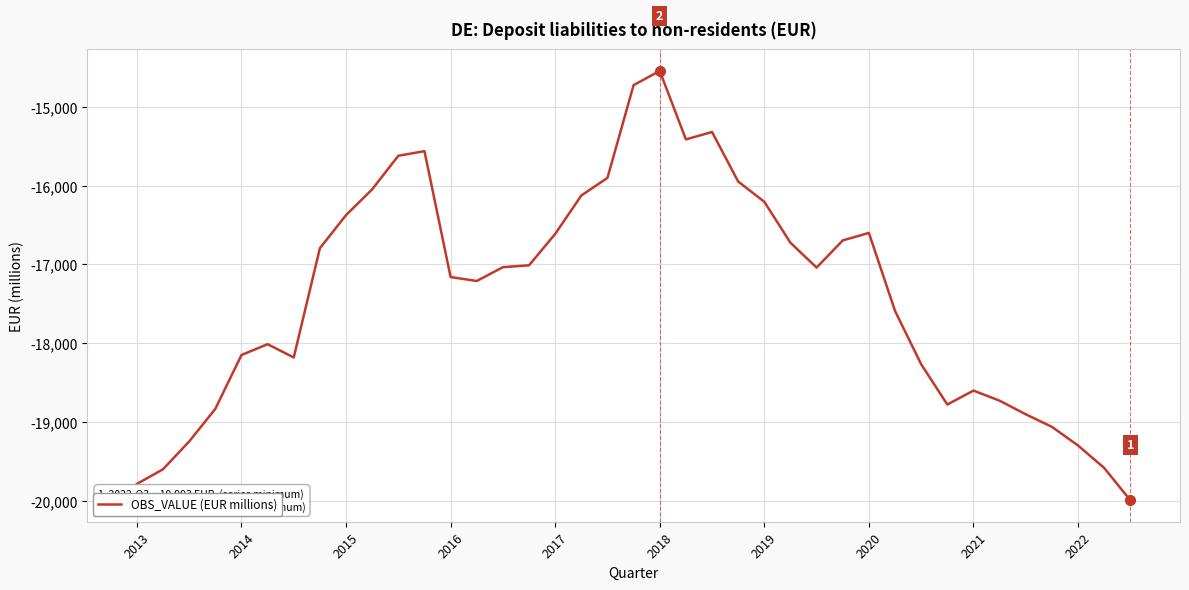

What is the greatest value displayed?

-14544